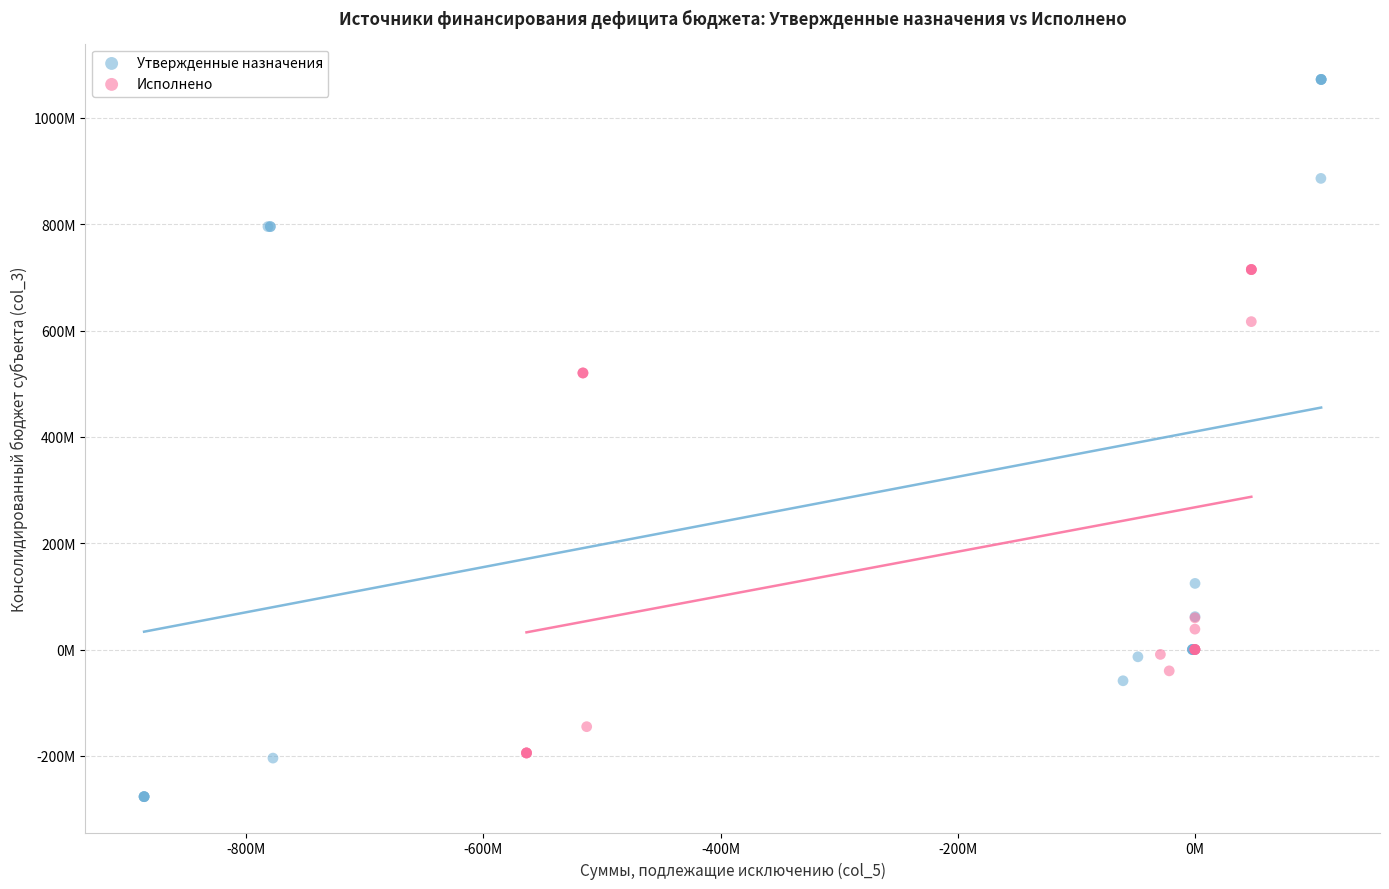

What are all the series names shown in the legend?

Утвержденные назначения, Исполнено